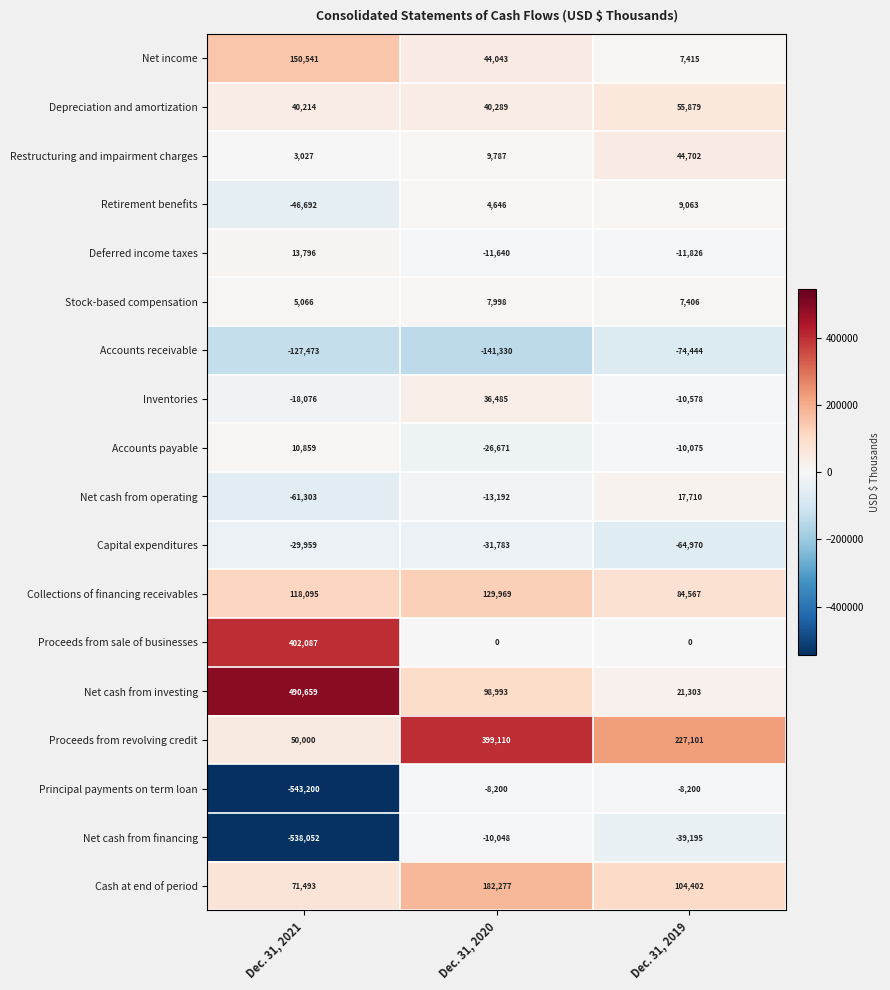

At which label is Cash at end of period closest to 126885?

Dec. 31, 2019